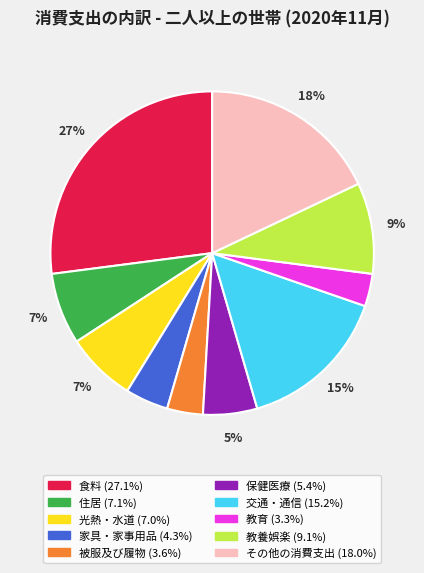

Do 光熱・水道 and 被服及び履物 together represent more than half of the pie?

No